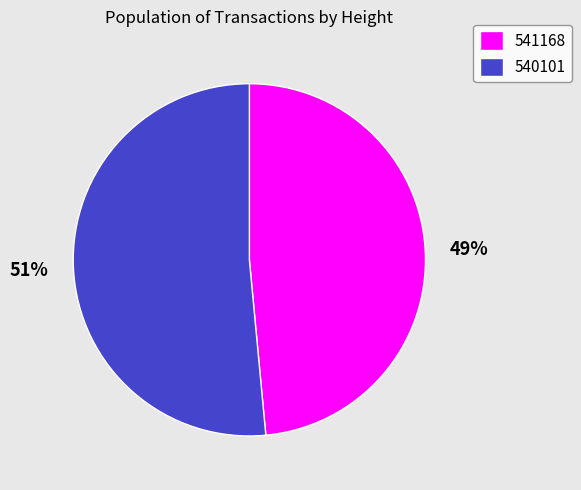

True or false: 541168 accounts for 60% of the total.

False